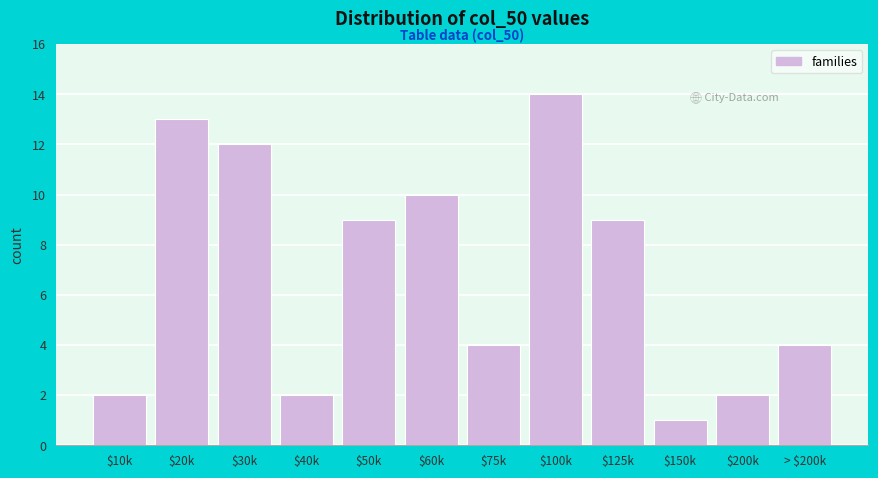

Reading left to right, transcribe all the data shown in this chart.

2	13	12	2	9	10	4	14	9	1	2	4